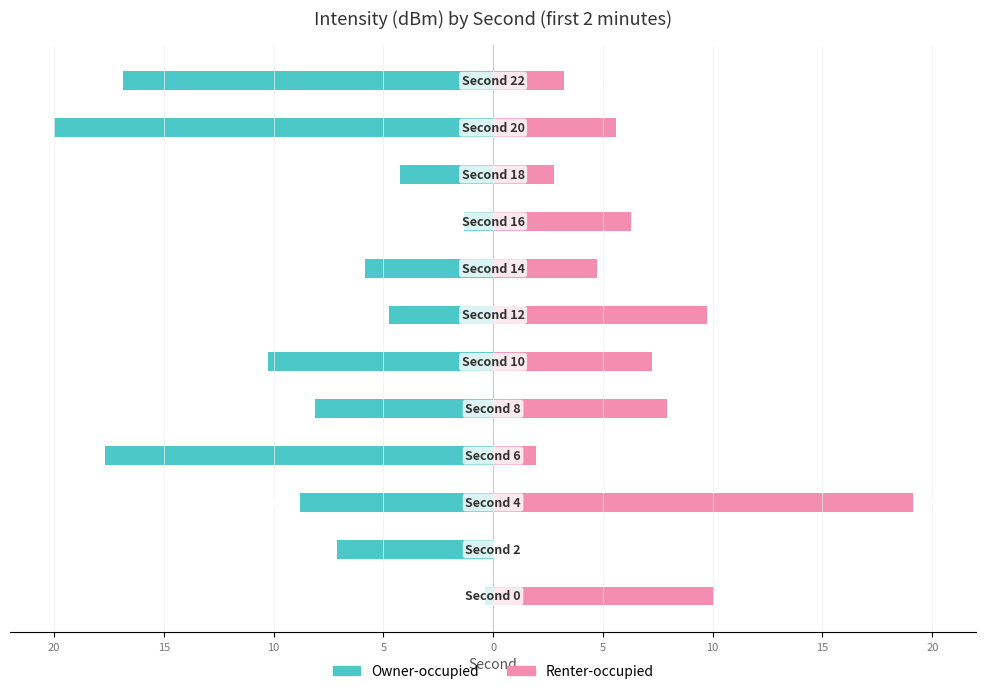

Between 20 and 15, which is larger?

20